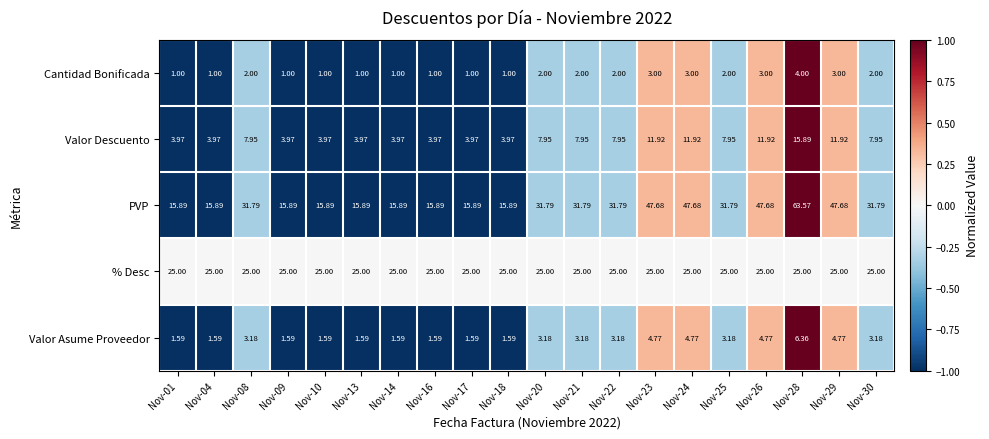

Rank the series at Nov-17 from highest to lowest value.

% Desc, PVP, Valor Descuento, Valor Asume Proveedor, Cantidad Bonificada